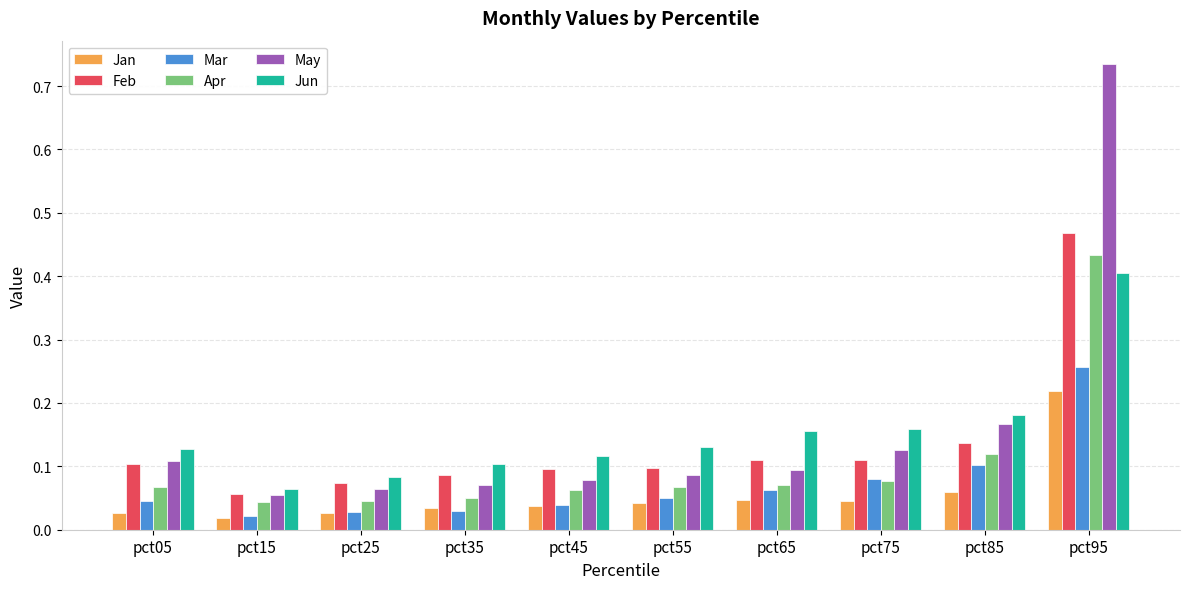

At how many categories does at least one series exceed 0?

10